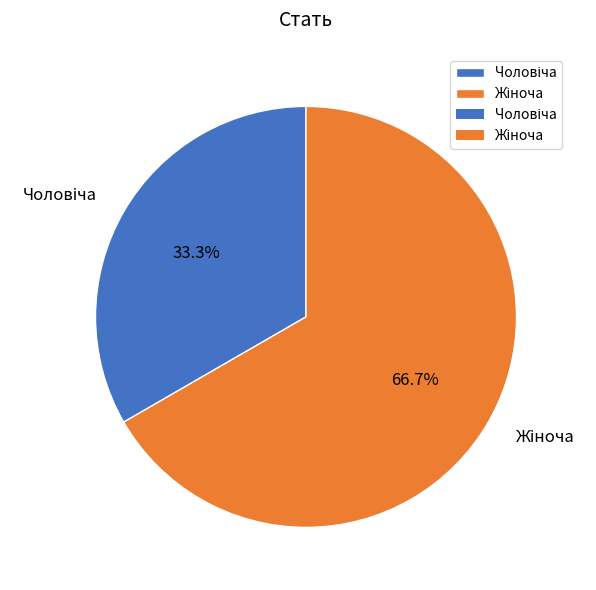

Does any single category account for the majority?

Yes